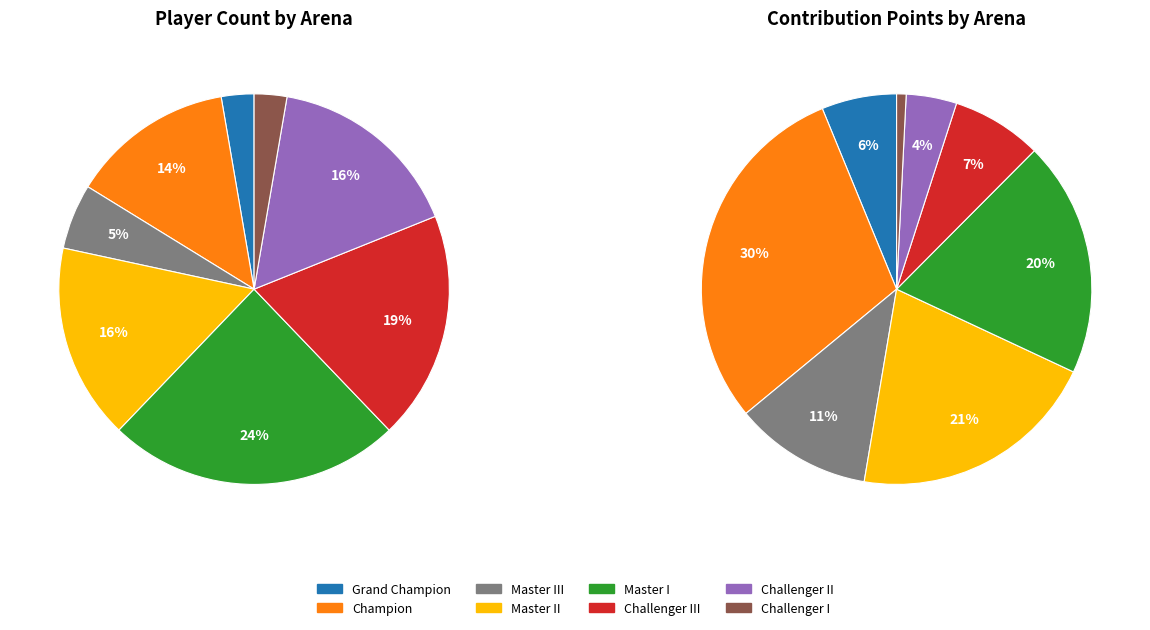

To the nearest percent, what is the difference between the largest and smallest slice percentages?

22%